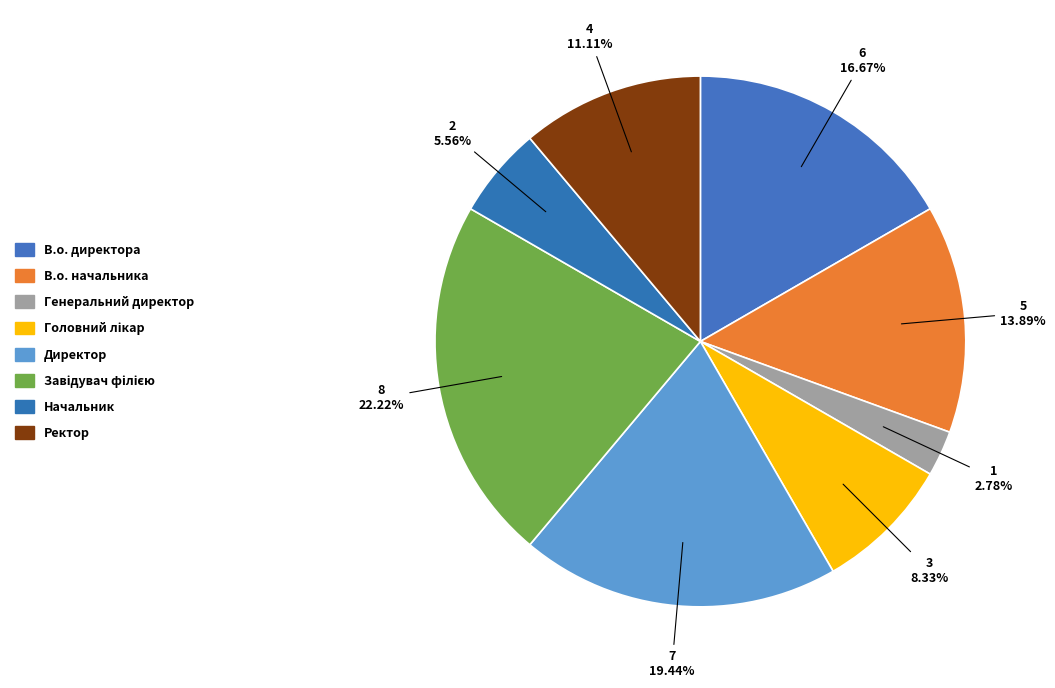

Rank the categories by value from lowest to highest.

Генеральний директор, Начальник, Головний лікар, Ректор, В.о. начальника, В.о. директора, Директор, Завідувач філією